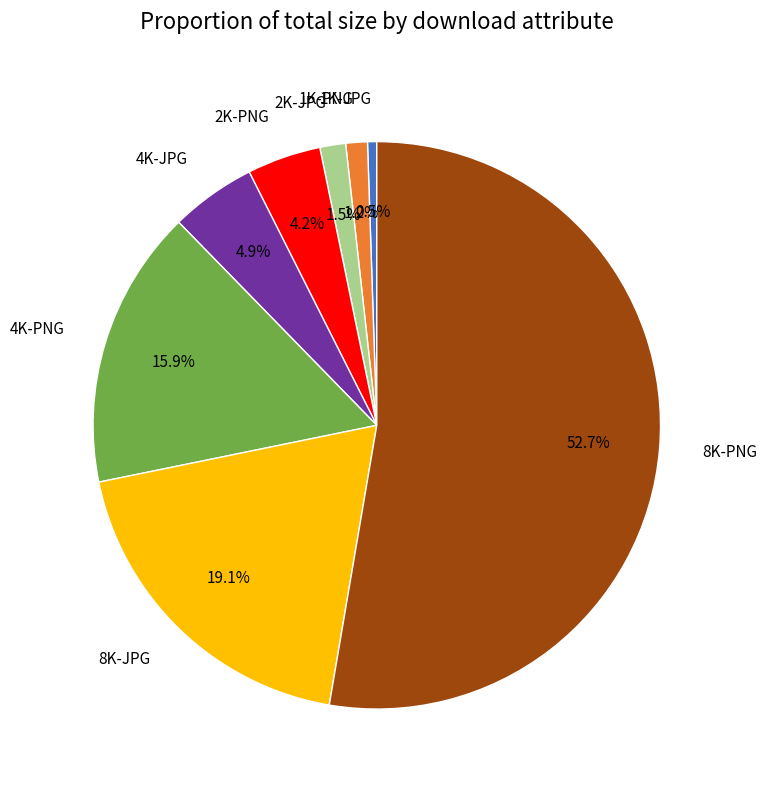

Is it true that 4K-JPG is 5% of the pie?

True